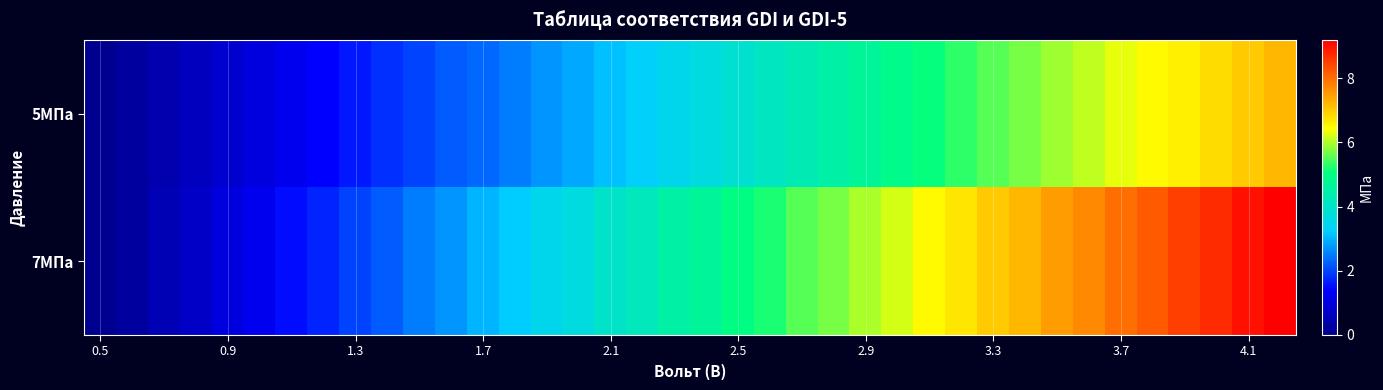

List the series in order of their peak value, highest first.

7МПа, 5МПа